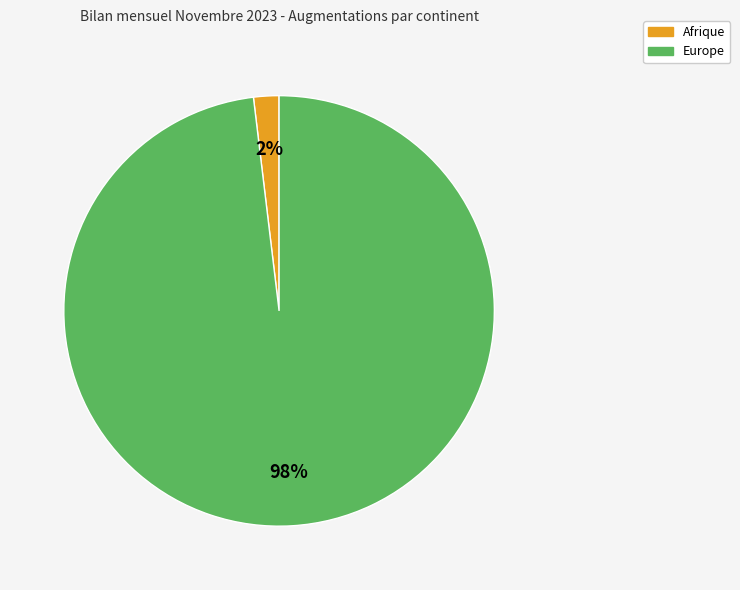

Is there any slice that represents more than half of the pie?

Yes